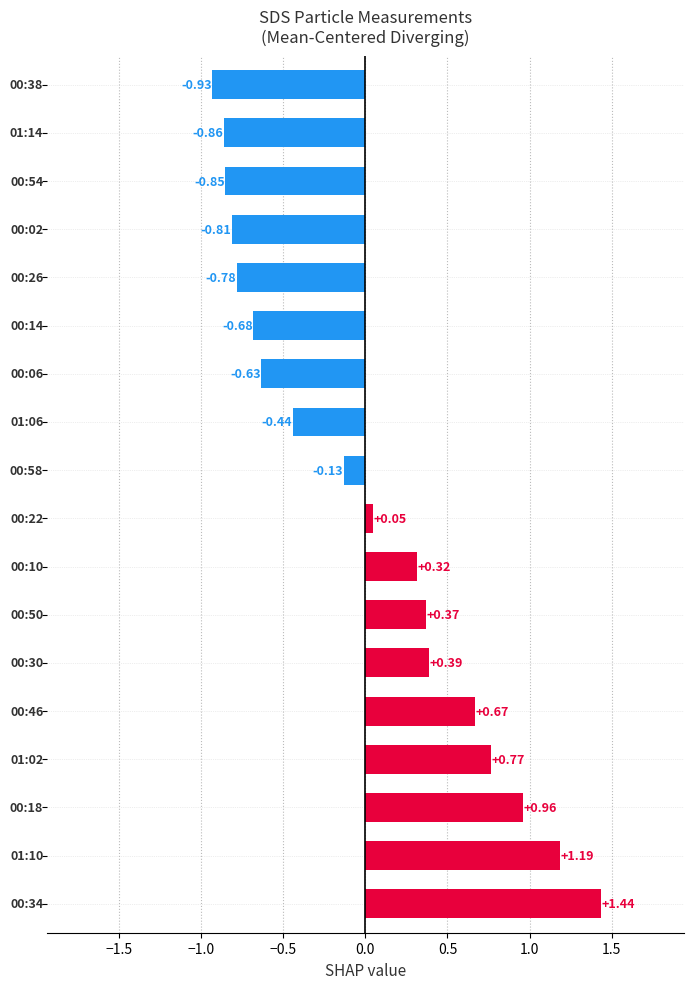

What is the difference between the maximum and minimum values?

2.4